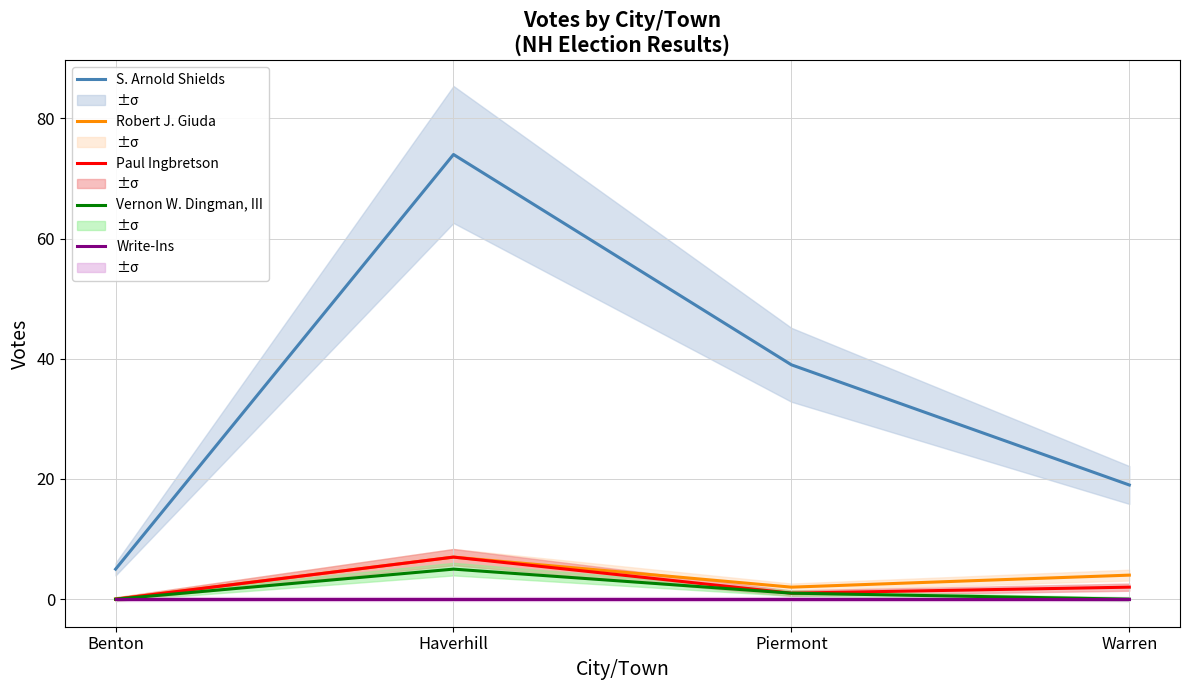

Which has a higher value, Benton or Haverhill?

Haverhill